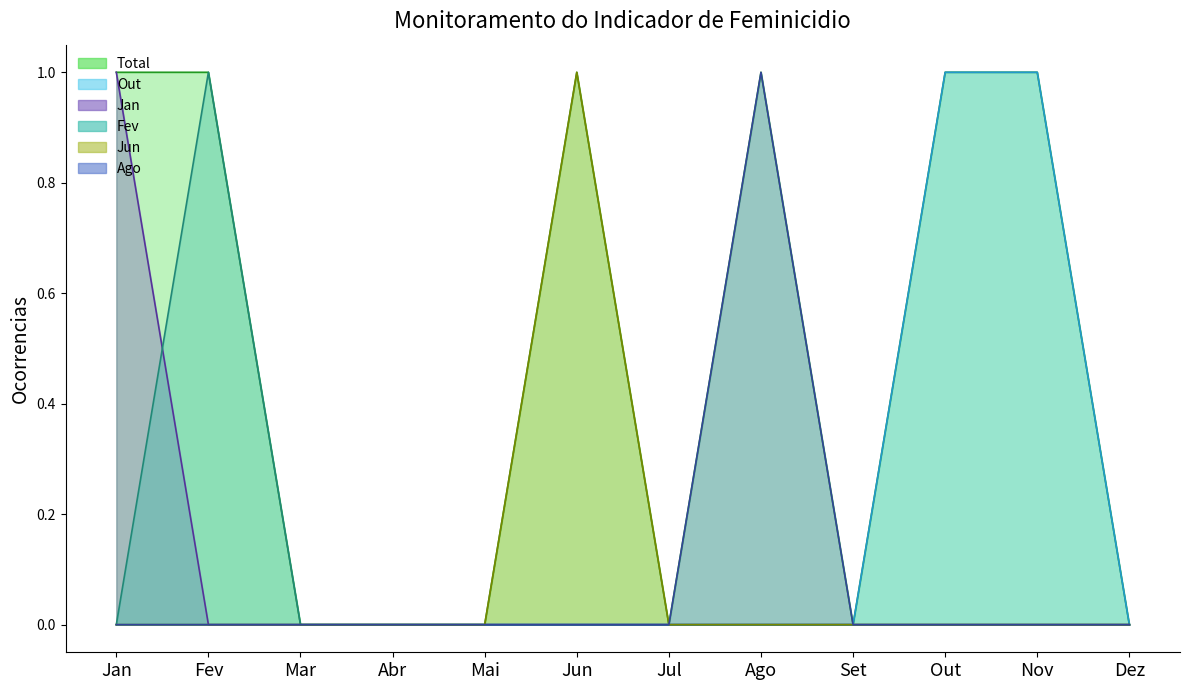

Which series has the largest total across all categories?

Total